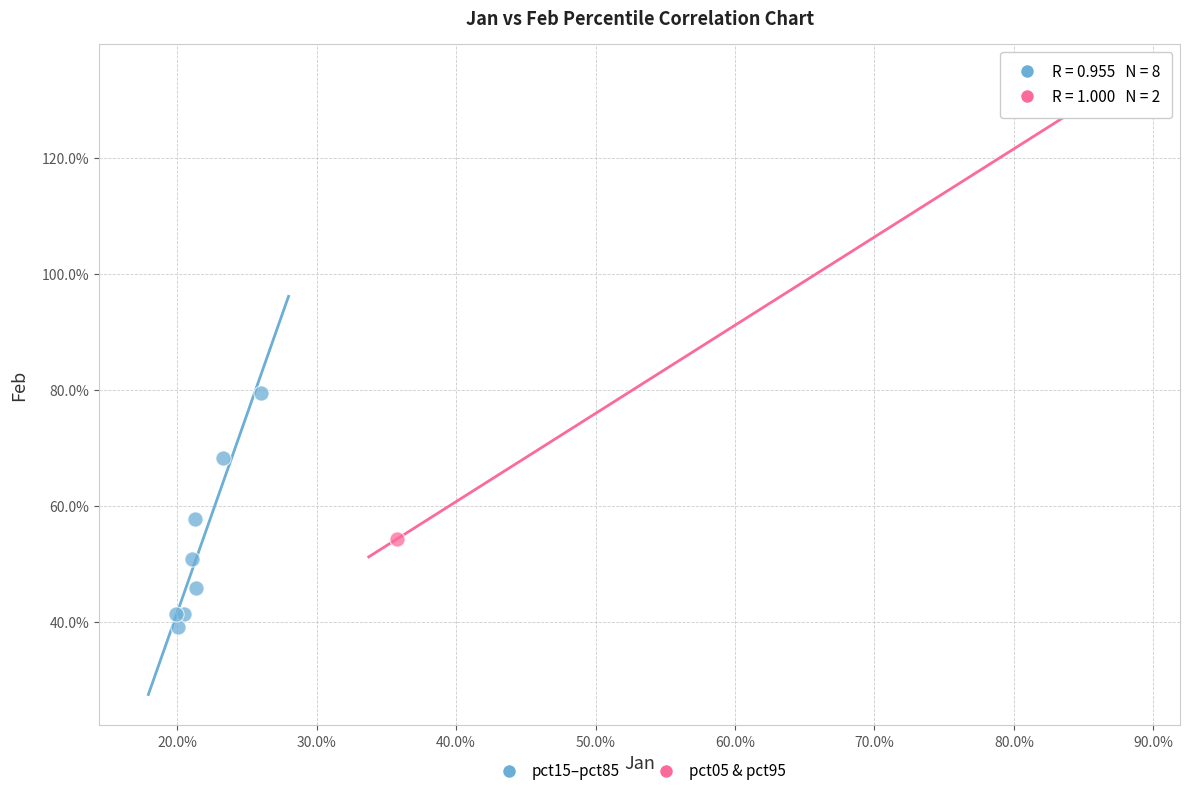

Which series reaches the maximum Y coordinate?

pct05 & pct95